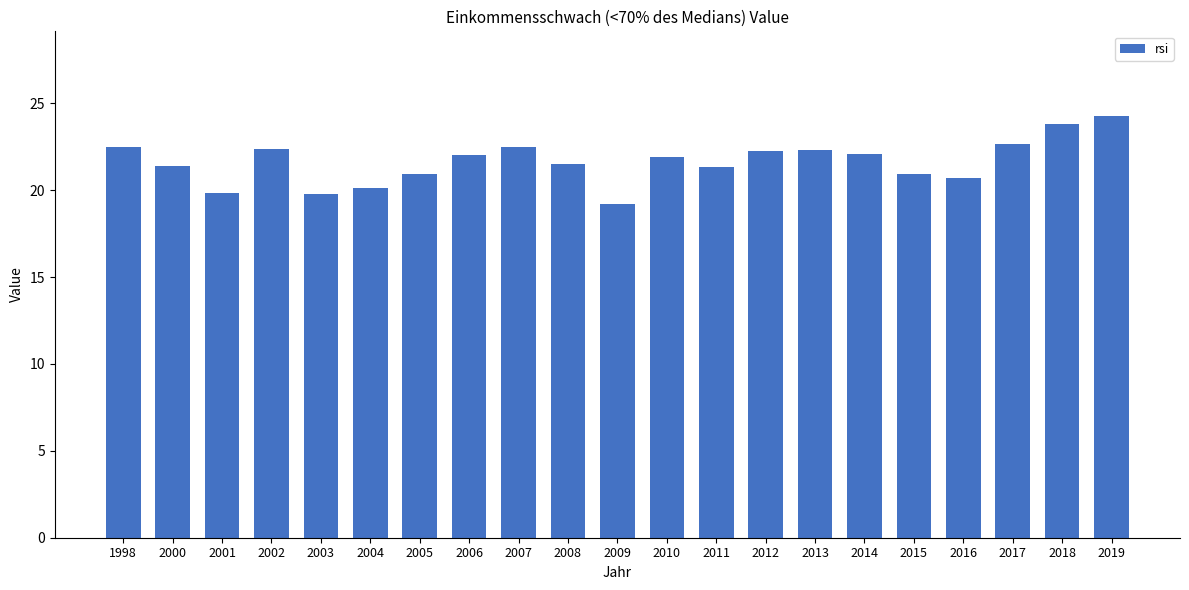

What is the average value?

21.6